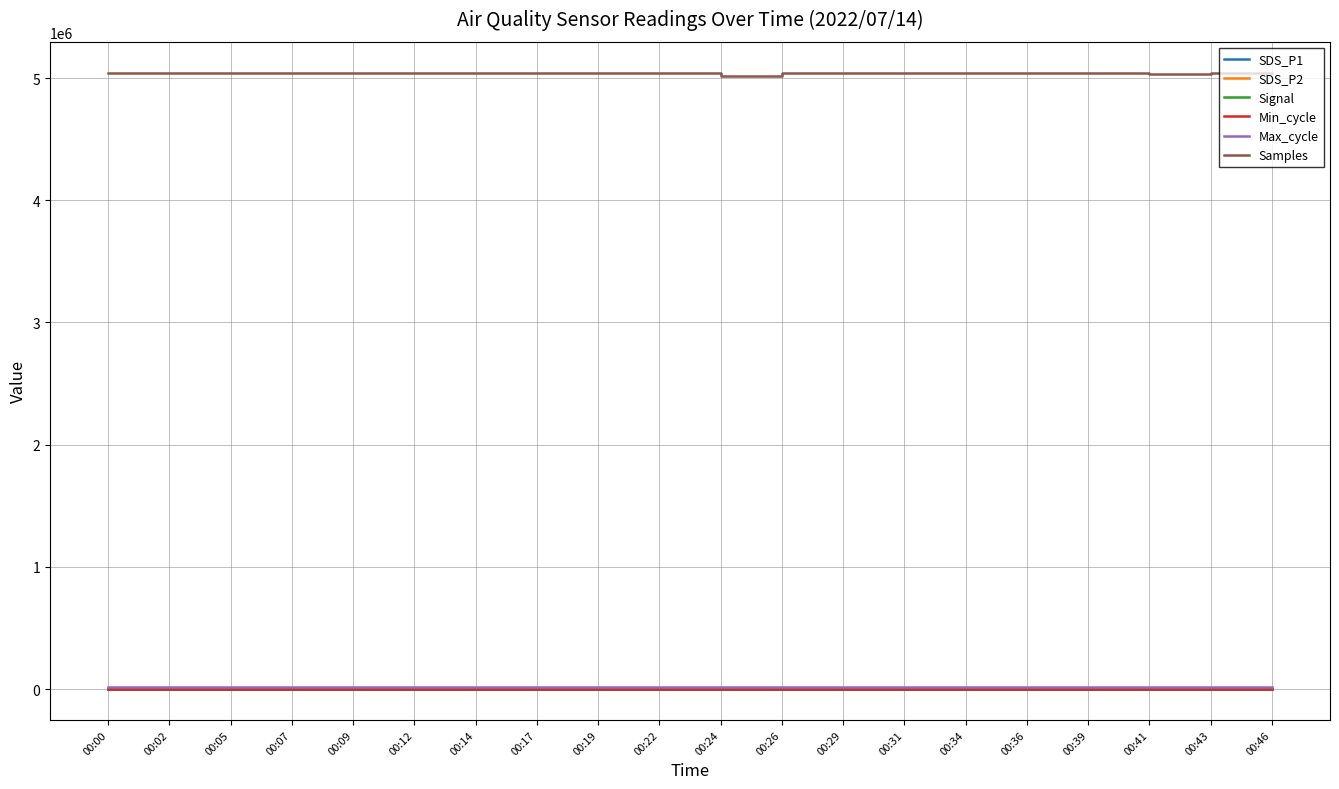

Which series has the largest total across all categories?

Samples